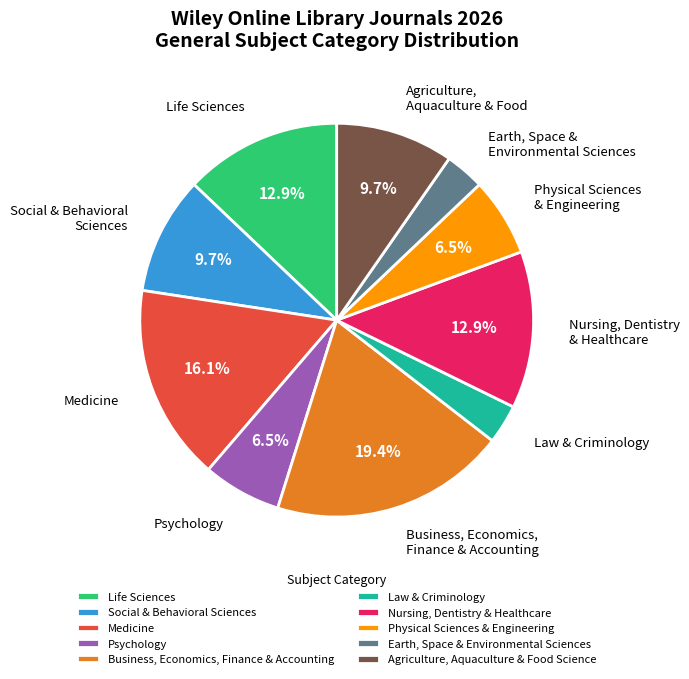

How many segments does this pie chart have?

10